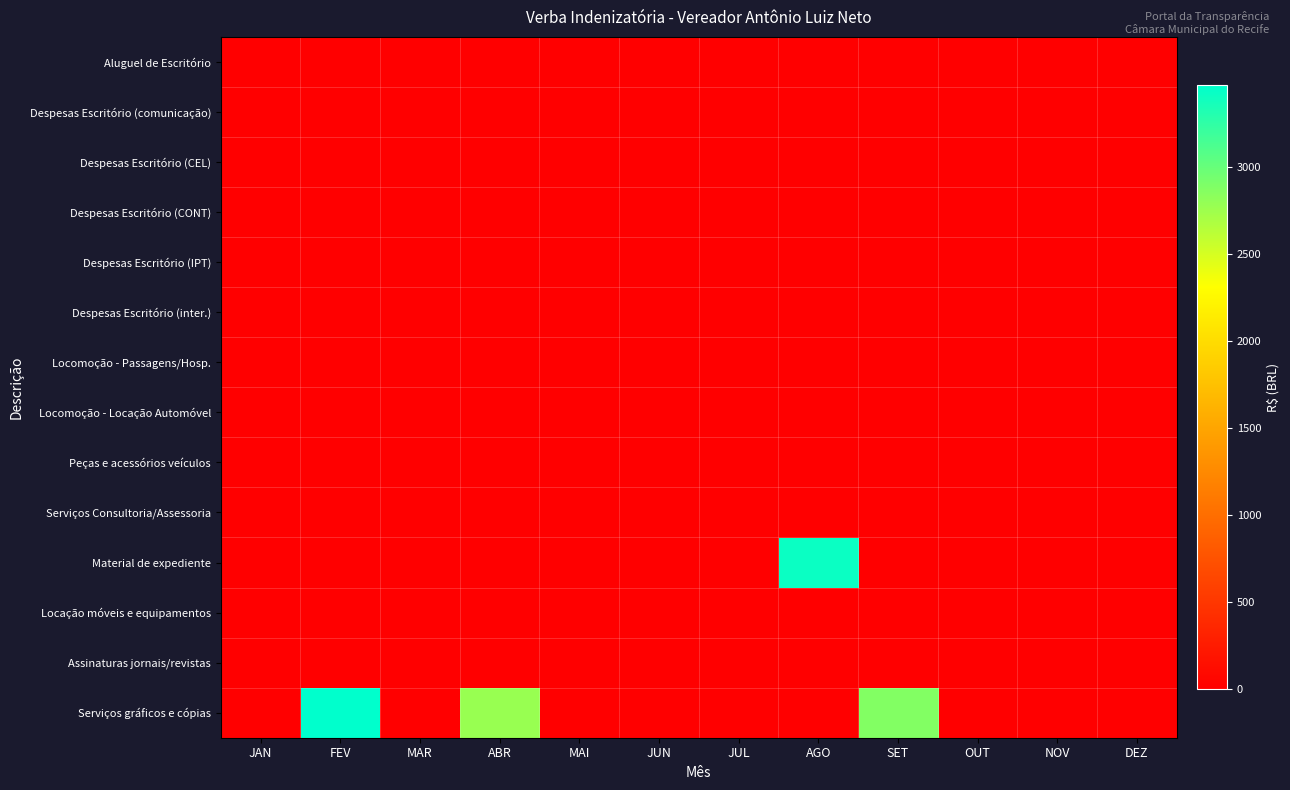

Reading right to left, extract all data points from this chart.

Aluguel de Escritório: DEZ=0.0	NOV=0.0	OUT=0.0	SET=0.0	AGO=0.0	JUL=0.0	JUN=0.0	MAI=0.0	ABR=0.0	MAR=0.0	FEV=0.0	JAN=0.0
Despesas Escritório (comunicação): DEZ=0.0	NOV=0.0	OUT=0.0	SET=0.0	AGO=0.0	JUL=0.0	JUN=0.0	MAI=0.0	ABR=0.0	MAR=0.0	FEV=0.0	JAN=0.0
Despesas Escritório (CEL): DEZ=0.0	NOV=0.0	OUT=0.0	SET=0.0	AGO=0.0	JUL=0.0	JUN=0.0	MAI=0.0	ABR=0.0	MAR=0.0	FEV=0.0	JAN=0.0
Despesas Escritório (CONT): DEZ=0.0	NOV=0.0	OUT=0.0	SET=0.0	AGO=0.0	JUL=0.0	JUN=0.0	MAI=0.0	ABR=0.0	MAR=0.0	FEV=0.0	JAN=0.0
Despesas Escritório (IPT): DEZ=0.0	NOV=0.0	OUT=0.0	SET=0.0	AGO=0.0	JUL=0.0	JUN=0.0	MAI=0.0	ABR=0.0	MAR=0.0	FEV=0.0	JAN=0.0
Despesas Escritório (inter.): DEZ=0.0	NOV=0.0	OUT=0.0	SET=0.0	AGO=0.0	JUL=0.0	JUN=0.0	MAI=0.0	ABR=0.0	MAR=0.0	FEV=0.0	JAN=0.0
Locomoção - Passagens/Hosp.: DEZ=0.0	NOV=0.0	OUT=0.0	SET=0.0	AGO=0.0	JUL=0.0	JUN=0.0	MAI=0.0	ABR=0.0	MAR=0.0	FEV=0.0	JAN=0.0
Locomoção - Locação Automóvel: DEZ=0.0	NOV=0.0	OUT=0.0	SET=0.0	AGO=0.0	JUL=0.0	JUN=0.0	MAI=0.0	ABR=0.0	MAR=0.0	FEV=0.0	JAN=0.0
Peças e acessórios veículos: DEZ=0.0	NOV=0.0	OUT=0.0	SET=0.0	AGO=0.0	JUL=0.0	JUN=0.0	MAI=0.0	ABR=0.0	MAR=0.0	FEV=0.0	JAN=0.0
Serviços Consultoria/Assessoria: DEZ=0.0	NOV=0.0	OUT=0.0	SET=0.0	AGO=0.0	JUL=0.0	JUN=0.0	MAI=0.0	ABR=0.0	MAR=0.0	FEV=0.0	JAN=0.0
Material de expediente: DEZ=0.0	NOV=0.0	OUT=0.0	SET=0.0	AGO=3418.7	JUL=0.0	JUN=0.0	MAI=0.0	ABR=0.0	MAR=0.0	FEV=0.0	JAN=0.0
Locação móveis e equipamentos: DEZ=0.0	NOV=0.0	OUT=0.0	SET=0.0	AGO=0.0	JUL=0.0	JUN=0.0	MAI=0.0	ABR=0.0	MAR=0.0	FEV=0.0	JAN=0.0
Assinaturas jornais/revistas: DEZ=0.0	NOV=0.0	OUT=0.0	SET=0.0	AGO=0.0	JUL=0.0	JUN=0.0	MAI=0.0	ABR=0.0	MAR=0.0	FEV=0.0	JAN=0.0
Serviços gráficos e cópias: DEZ=0.0	NOV=0.0	OUT=0.0	SET=2875.0	AGO=0.0	JUL=0.0	JUN=0.0	MAI=0.0	ABR=2775.0	MAR=0.0	FEV=3470.0	JAN=0.0